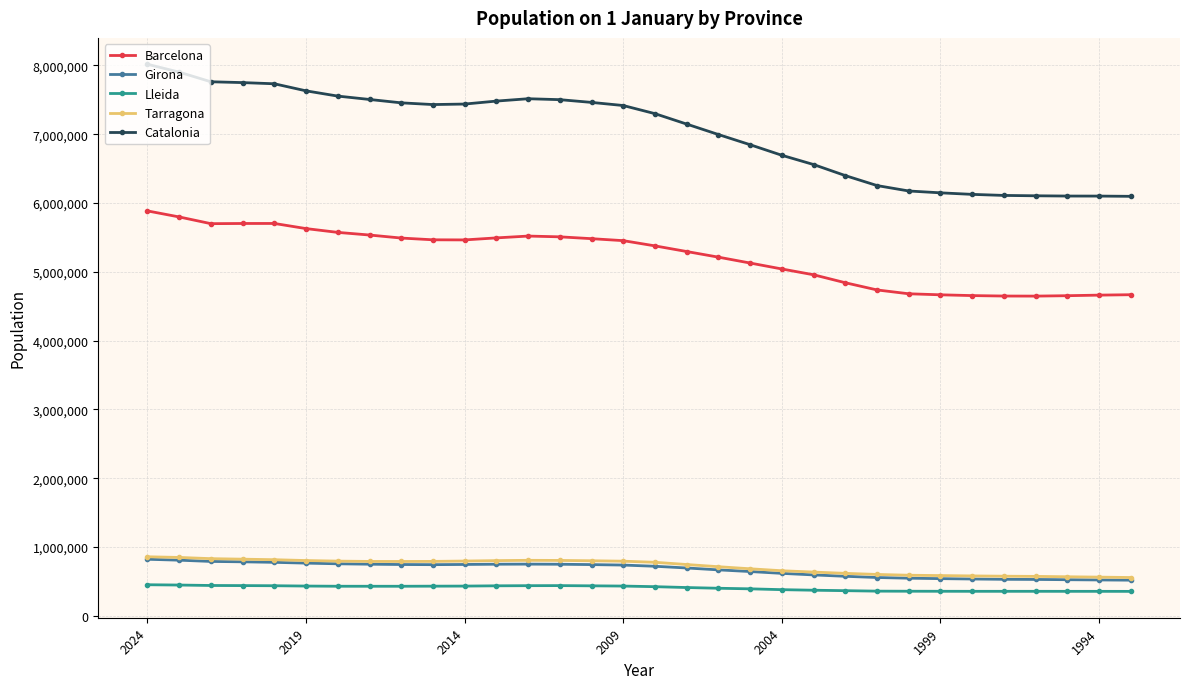

Which series has the largest total across all categories?

Catalonia